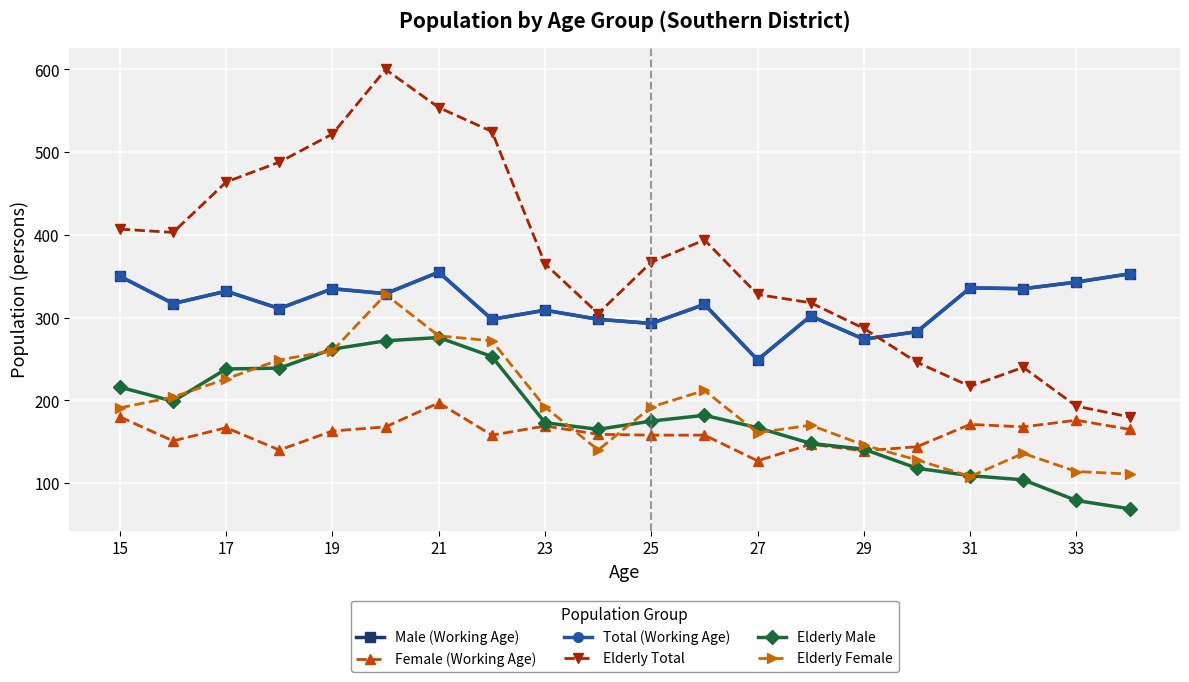

Is this an area chart (filled region under the line)?

No